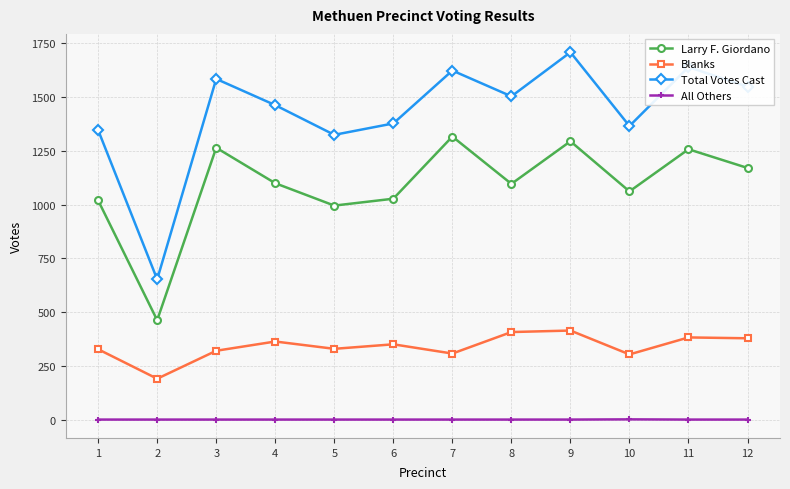

Which series has the widest spread of values?

Total Votes Cast